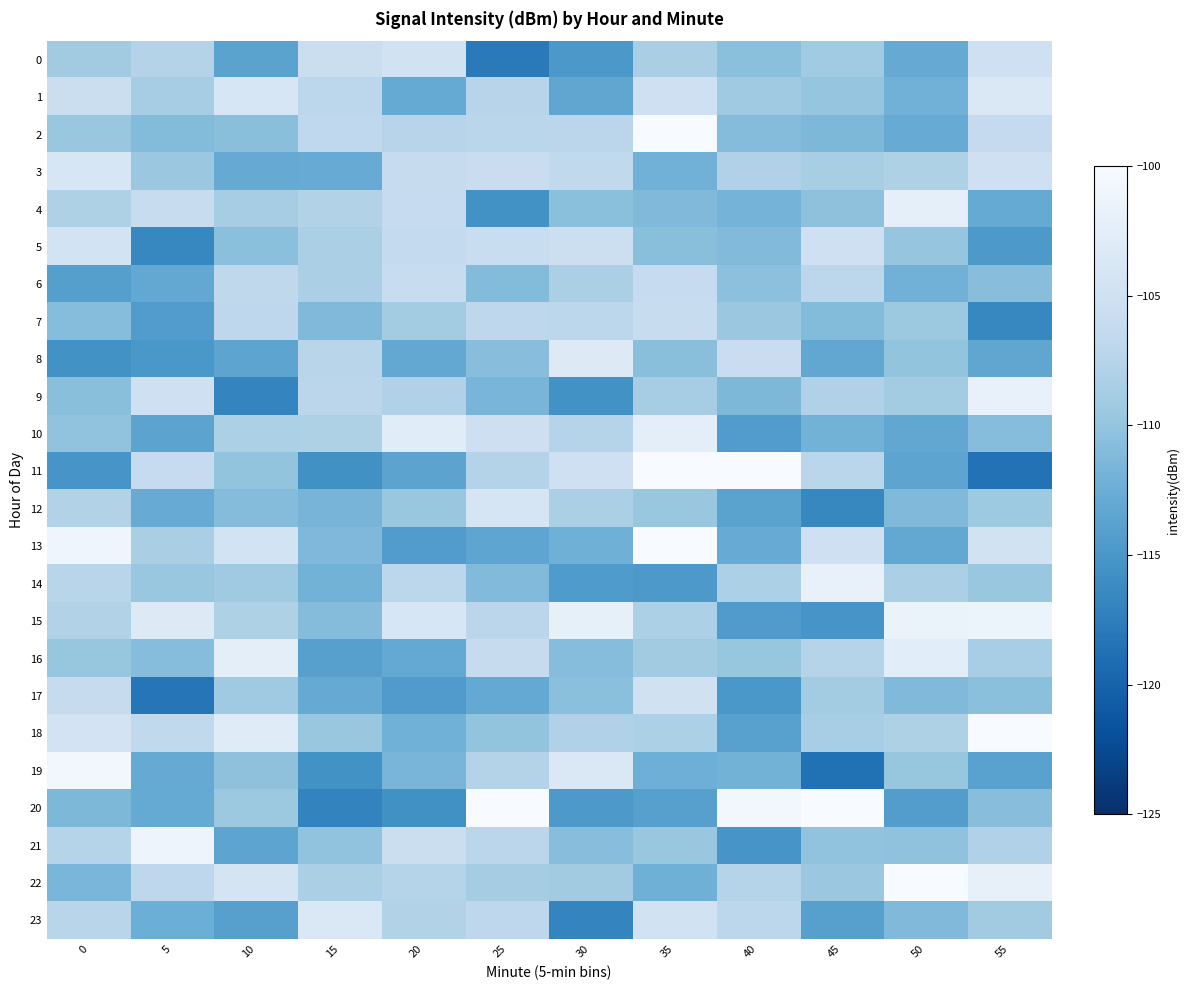

Which series has the largest range (max minus min)?

11